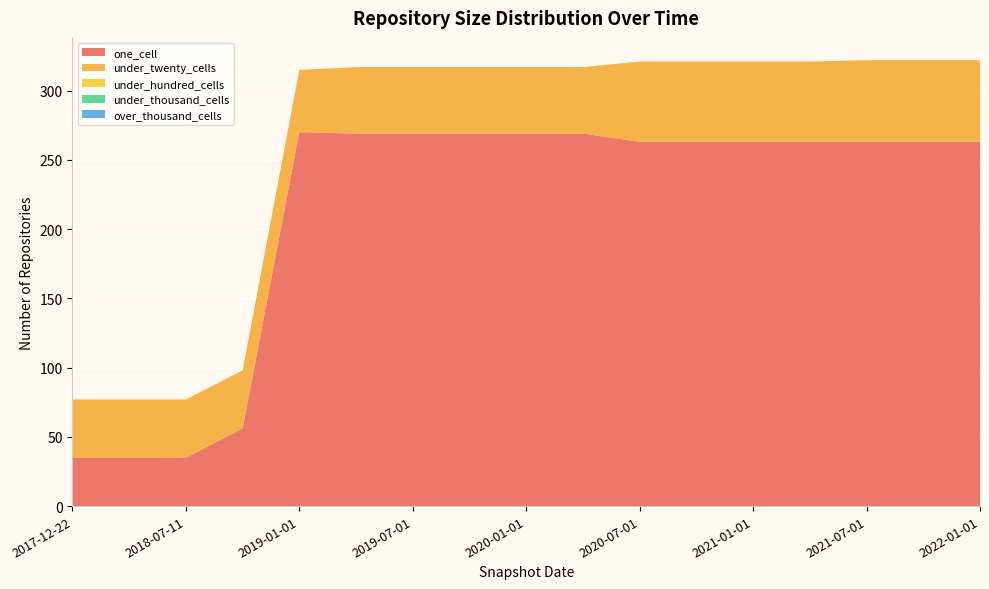

Reading left to right, transcribe all the data shown in this chart.

one_cell: 2017-12-22=35	2018-04-09=35	2018-07-11=35	2018-09-28=56	2019-01-01=270	2019-04-06=269	2019-07-01=269	2019-10-09=269	2020-01-01=269	2020-04-01=269	2020-07-01=263	2020-10-01=263	2021-01-01=263	2021-04-01=263	2021-07-01=263	2021-10-01=263	2022-01-01=263
under_twenty_cells: 2017-12-22=42	2018-04-09=42	2018-07-11=42	2018-09-28=42	2019-01-01=45	2019-04-06=48	2019-07-01=48	2019-10-09=48	2020-01-01=48	2020-04-01=48	2020-07-01=58	2020-10-01=58	2021-01-01=58	2021-04-01=58	2021-07-01=59	2021-10-01=59	2022-01-01=59
under_hundred_cells: 2017-12-22=0	2018-04-09=0	2018-07-11=0	2018-09-28=0	2019-01-01=0	2019-04-06=0	2019-07-01=0	2019-10-09=0	2020-01-01=0	2020-04-01=0	2020-07-01=0	2020-10-01=0	2021-01-01=0	2021-04-01=0	2021-07-01=0	2021-10-01=0	2022-01-01=0
under_thousand_cells: 2017-12-22=0	2018-04-09=0	2018-07-11=0	2018-09-28=0	2019-01-01=0	2019-04-06=0	2019-07-01=0	2019-10-09=0	2020-01-01=0	2020-04-01=0	2020-07-01=0	2020-10-01=0	2021-01-01=0	2021-04-01=0	2021-07-01=0	2021-10-01=0	2022-01-01=0
over_thousand_cells: 2017-12-22=0	2018-04-09=0	2018-07-11=0	2018-09-28=0	2019-01-01=0	2019-04-06=0	2019-07-01=0	2019-10-09=0	2020-01-01=0	2020-04-01=0	2020-07-01=0	2020-10-01=0	2021-01-01=0	2021-04-01=0	2021-07-01=0	2021-10-01=0	2022-01-01=0